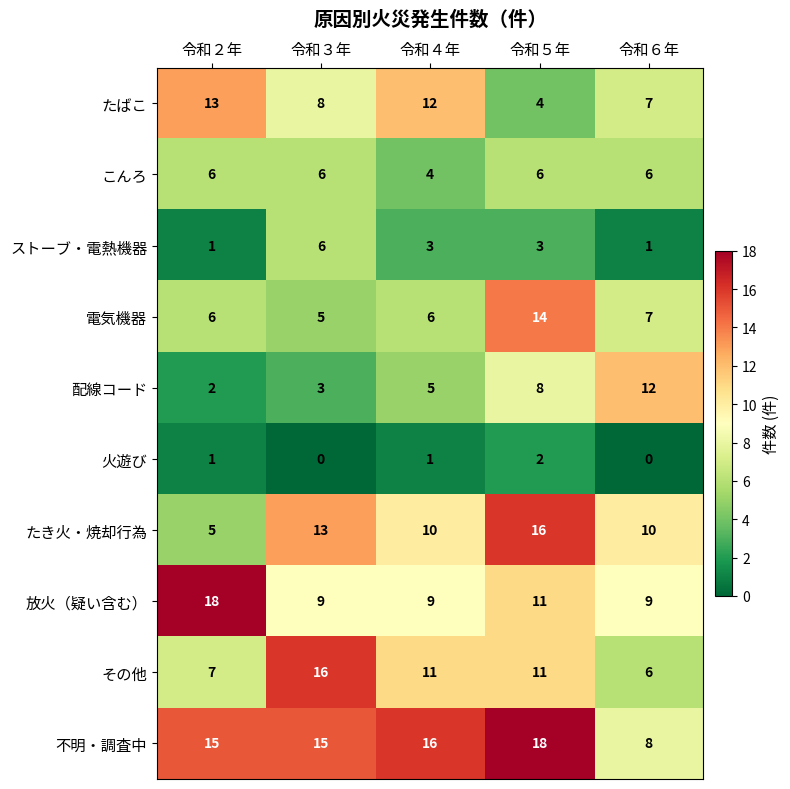

At how many categories does at least one series exceed 7?

5